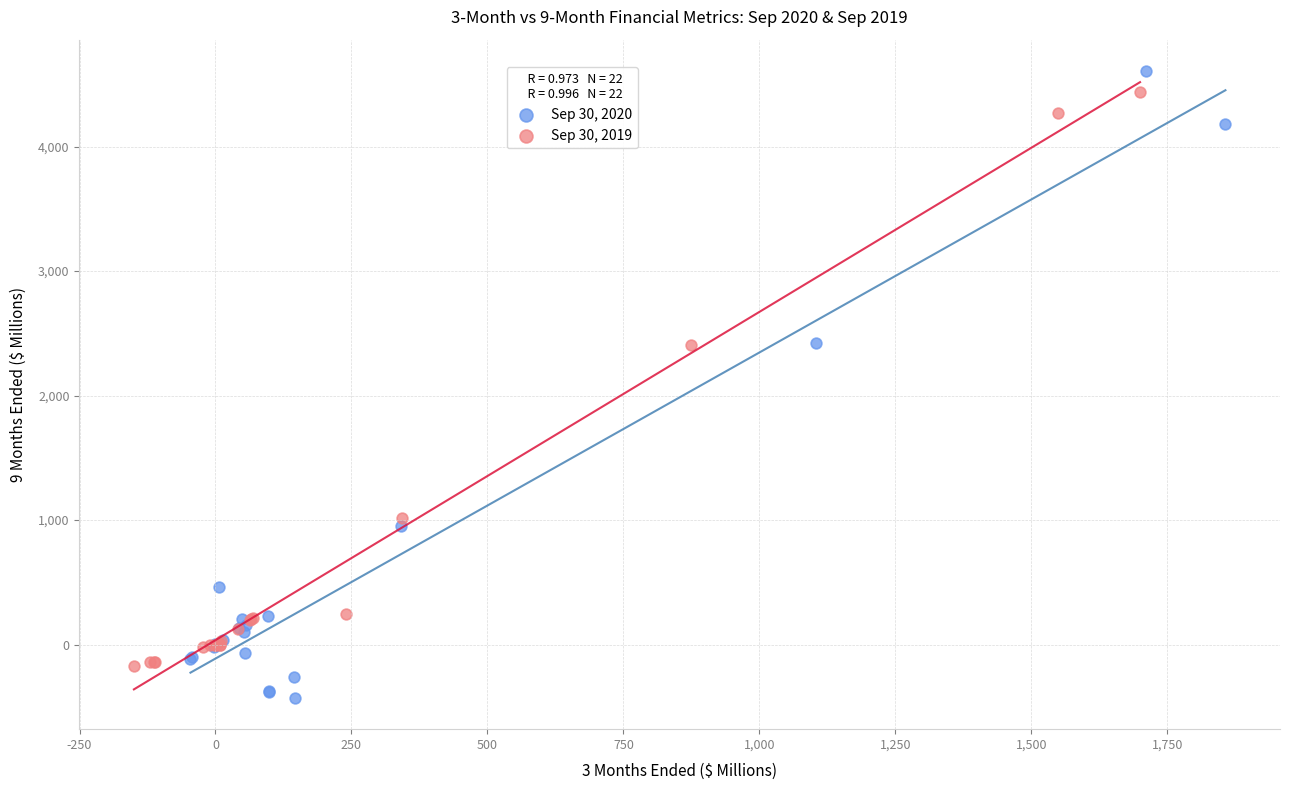

Which series reaches the minimum Y coordinate?

Sep 30, 2020